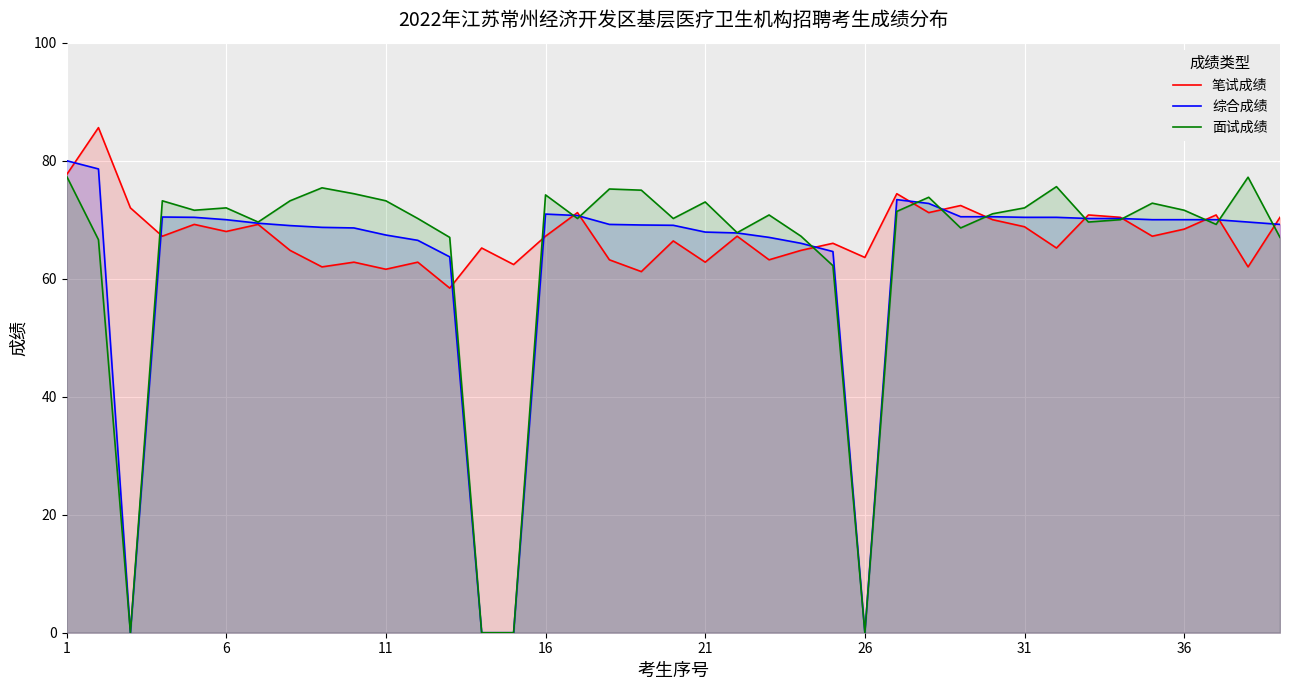

True or false: 综合成绩 has a value of 70.0 at 34.

True